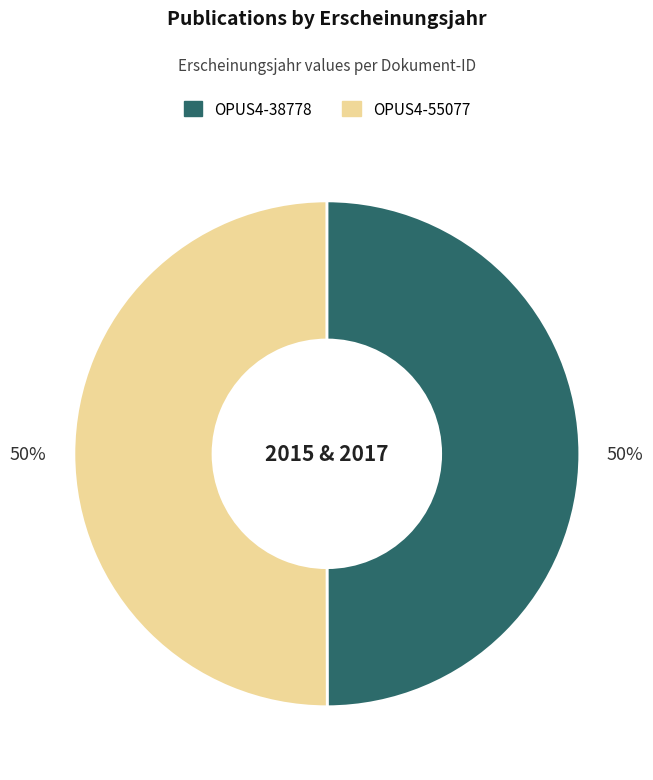

True or false: OPUS4-38778 accounts for 35% of the total.

False